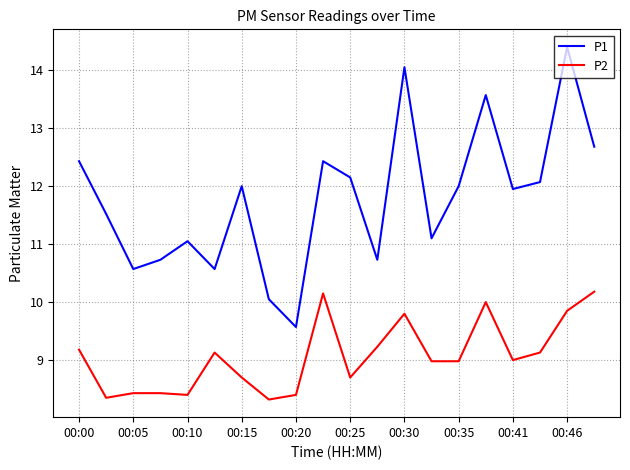

At how many categories does at least one series exceed 10?

19